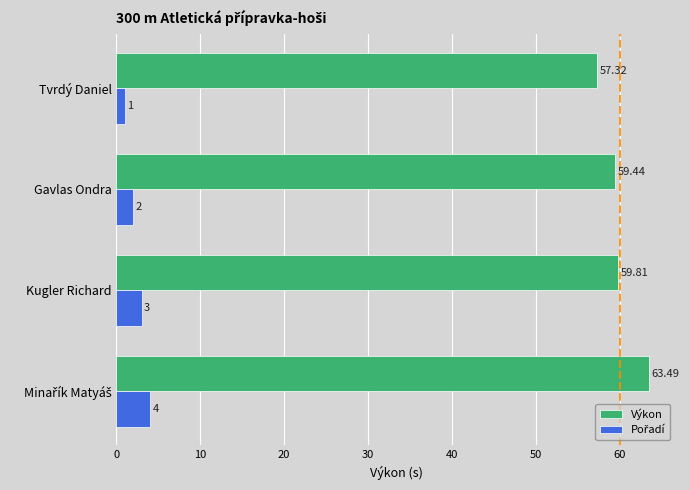

At how many categories does at least one series exceed 49?

4